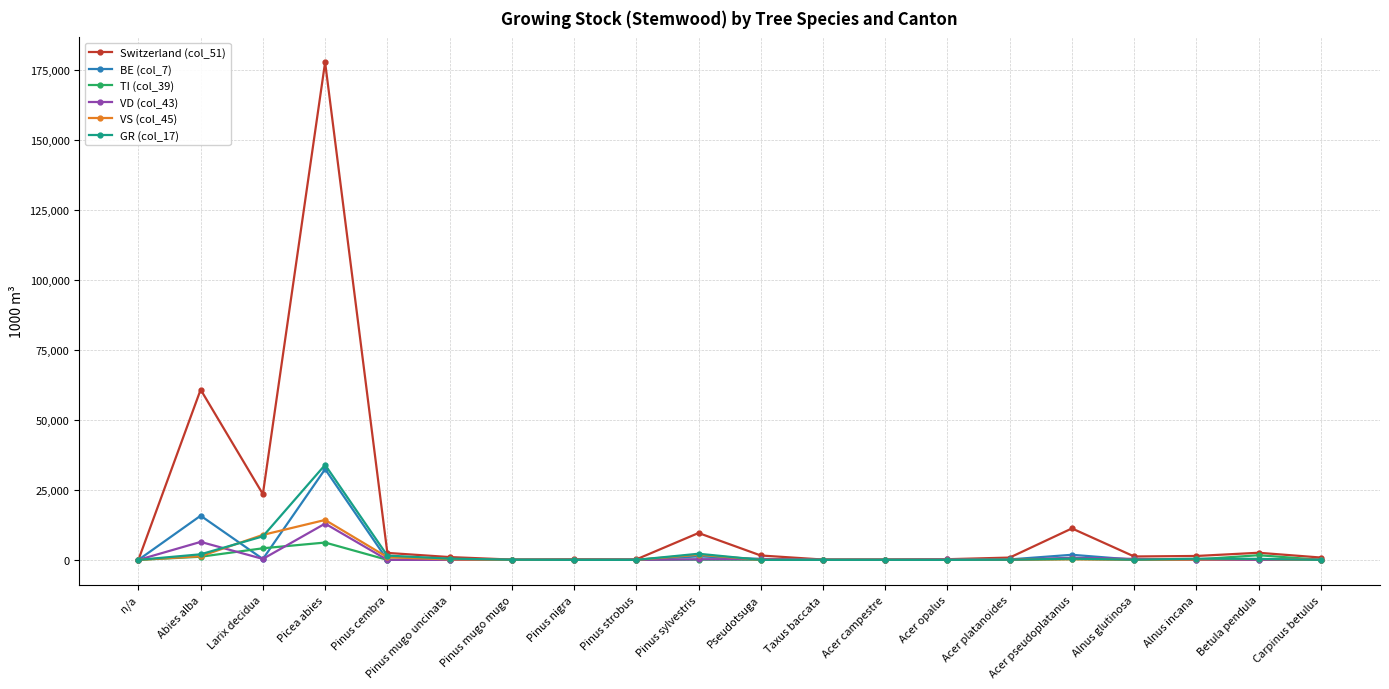

True or false: TI (col_39) has more than 2 points higher than both neighbors.

True